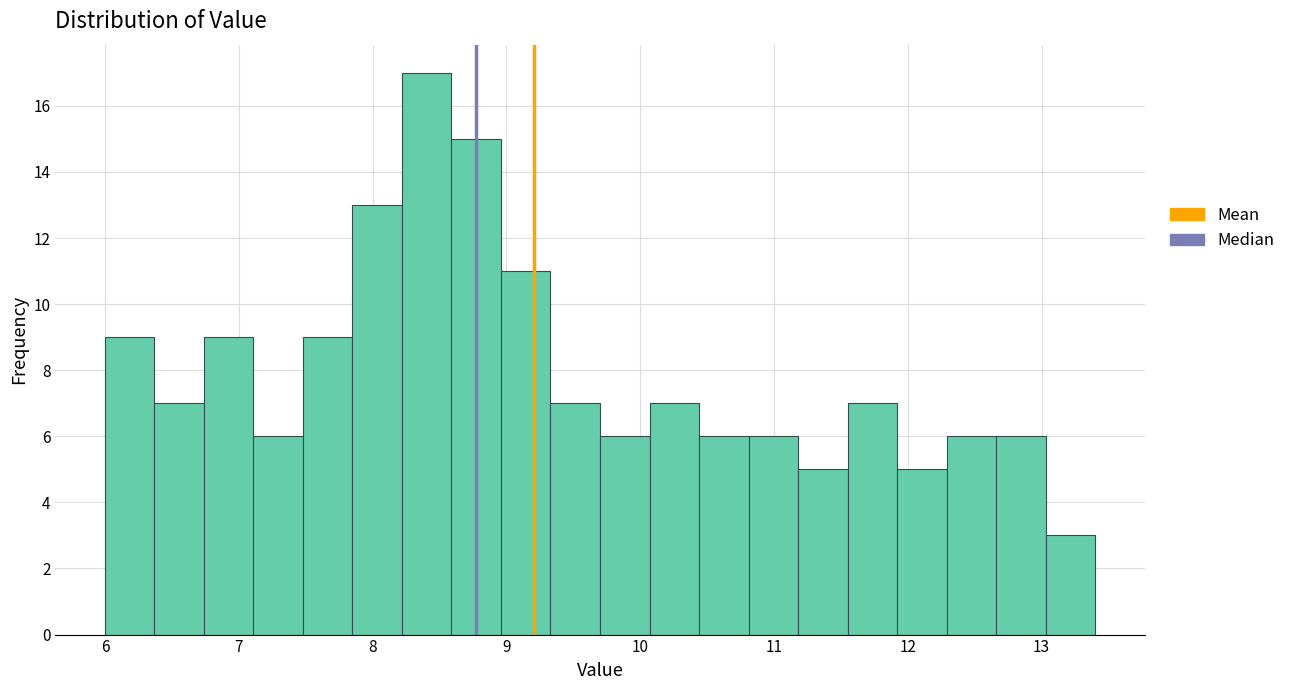

Around what value on the x-axis is the tallest bar? Give the approximate position of its centre, as read against the axis.

8.4